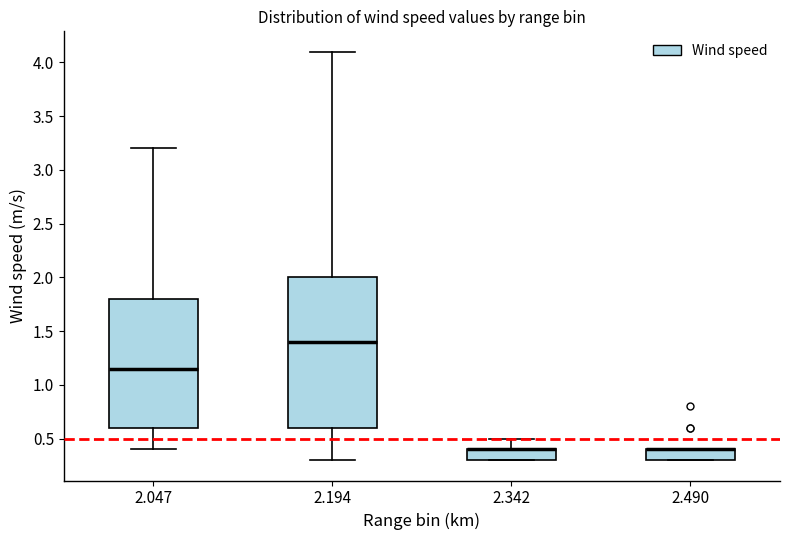

Which box is the tallest, from its lower edge to its upper edge?

2.194